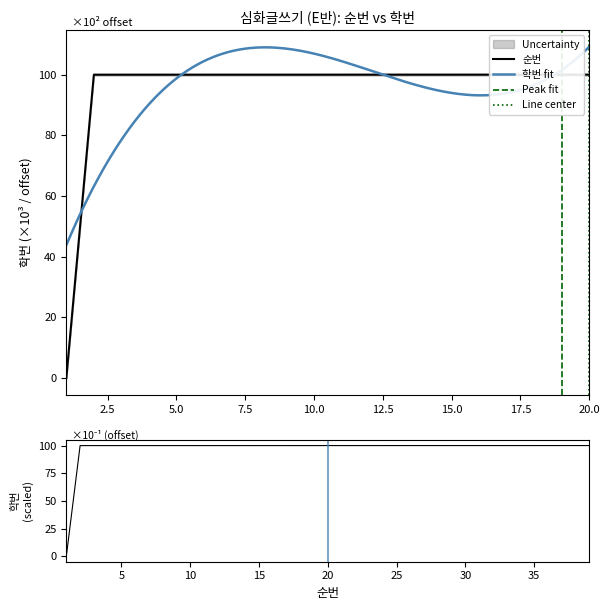

At which label is the value closest to 50?

1